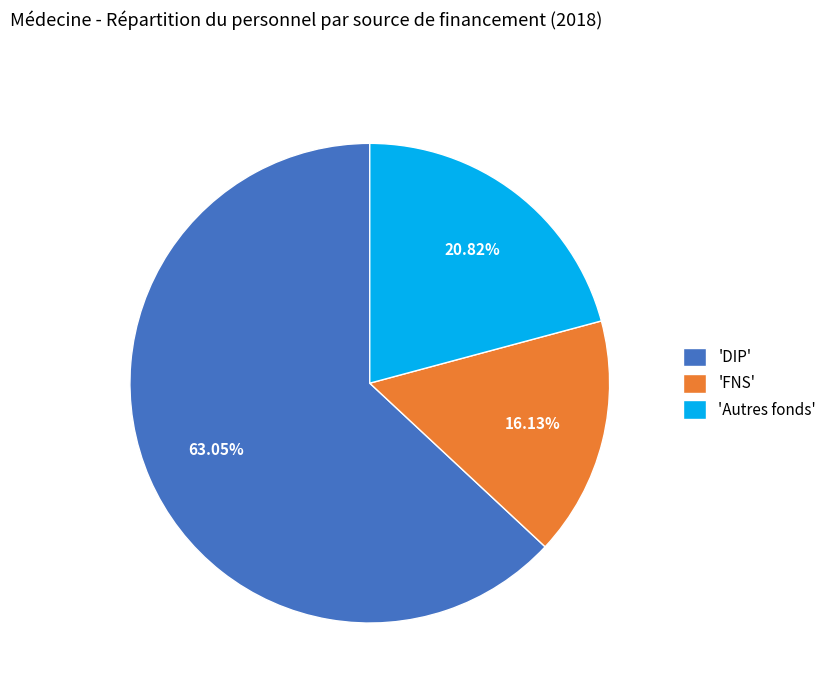

Rank the categories by value from lowest to highest.

'FNS', 'Autres fonds', 'DIP'